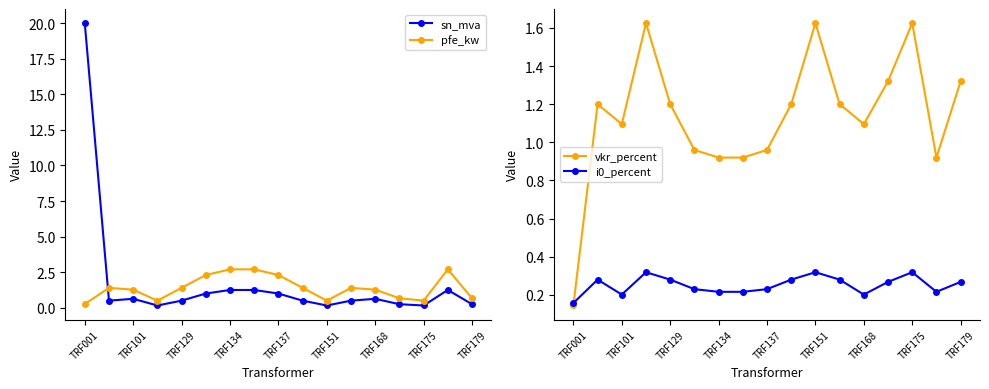

True or false: vkr_percent has more than 1 points higher than both neighbors.

True